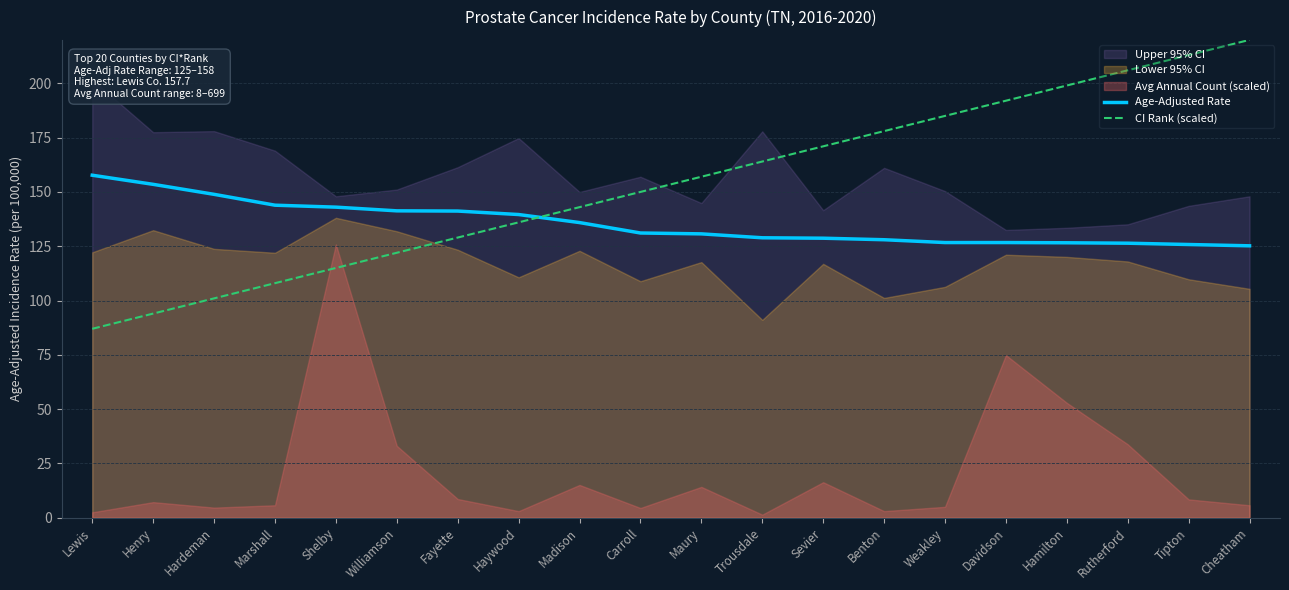

Between Shelby and Davidson, which is larger?

Shelby